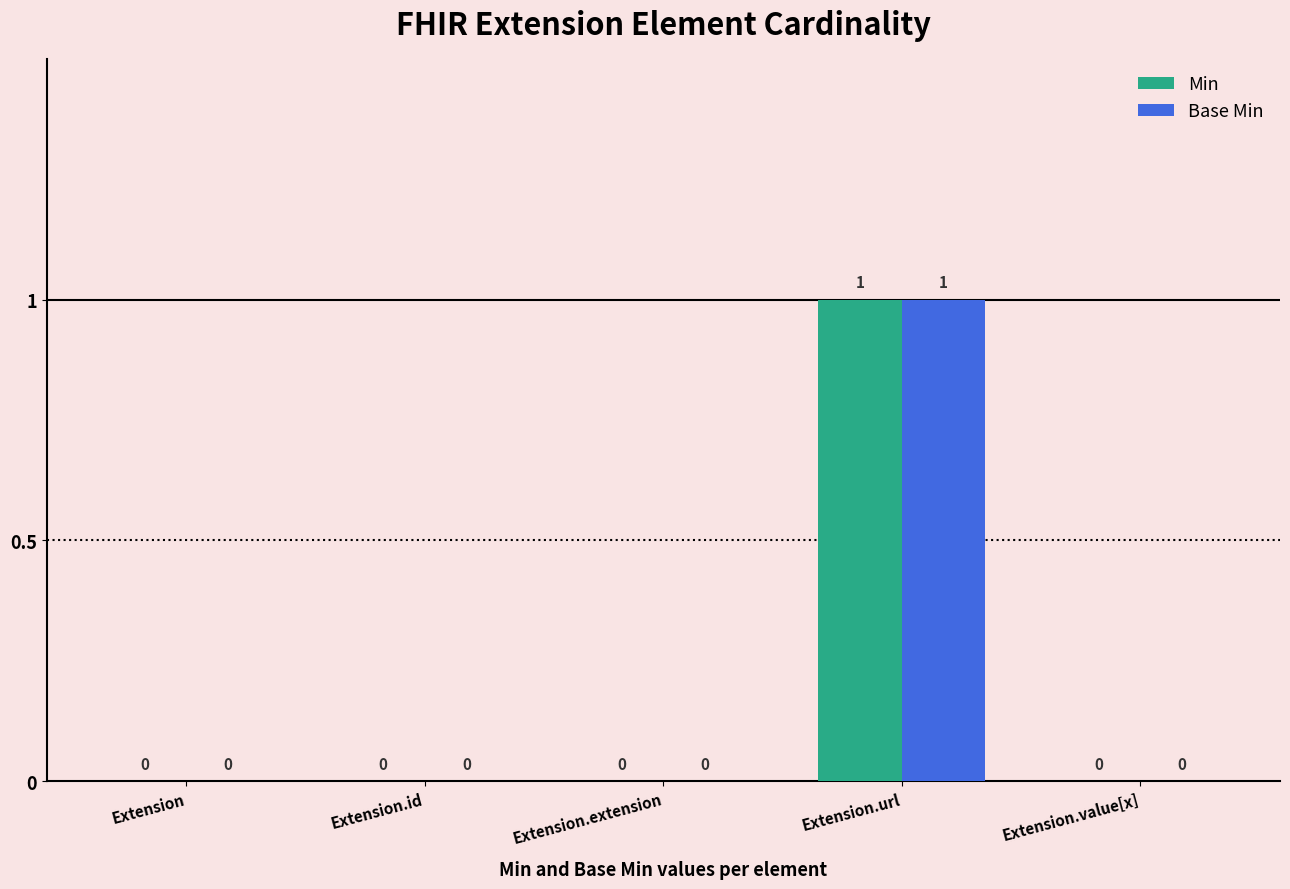

At which category is the sum across all series the highest?

Extension.url